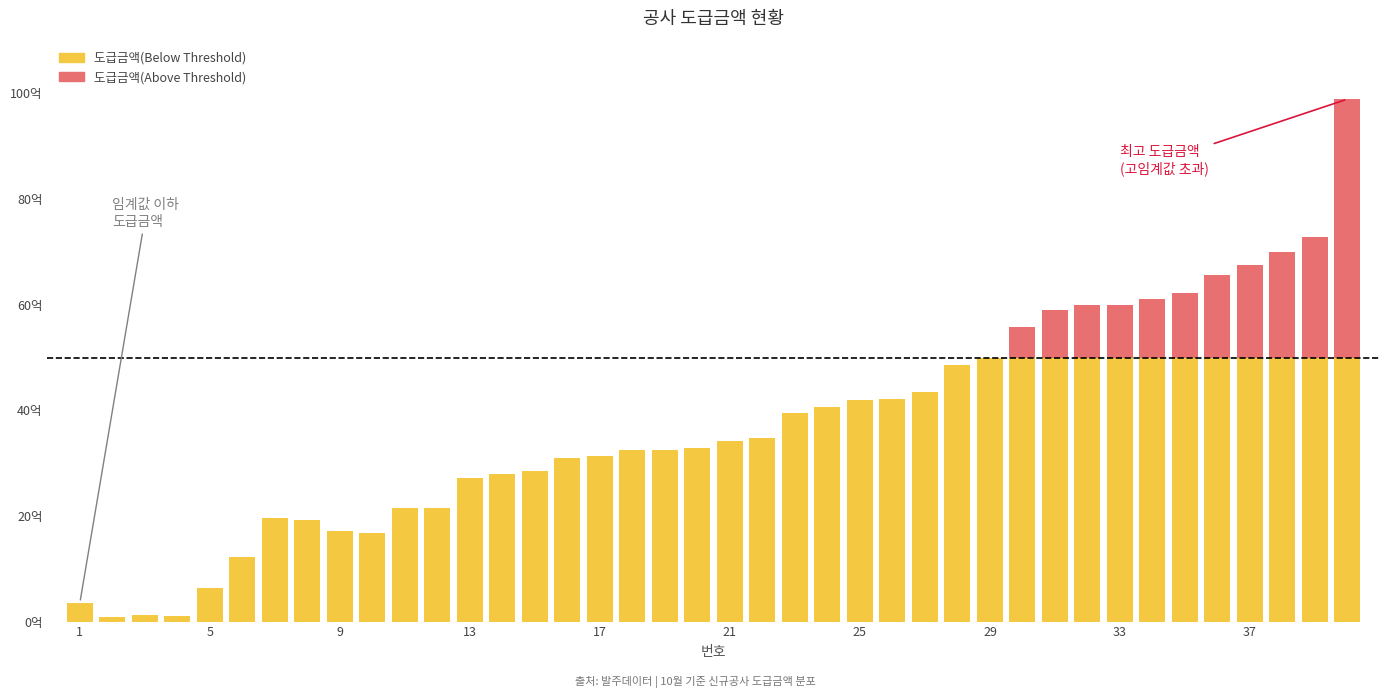

Count the number of data series in this chart.

2